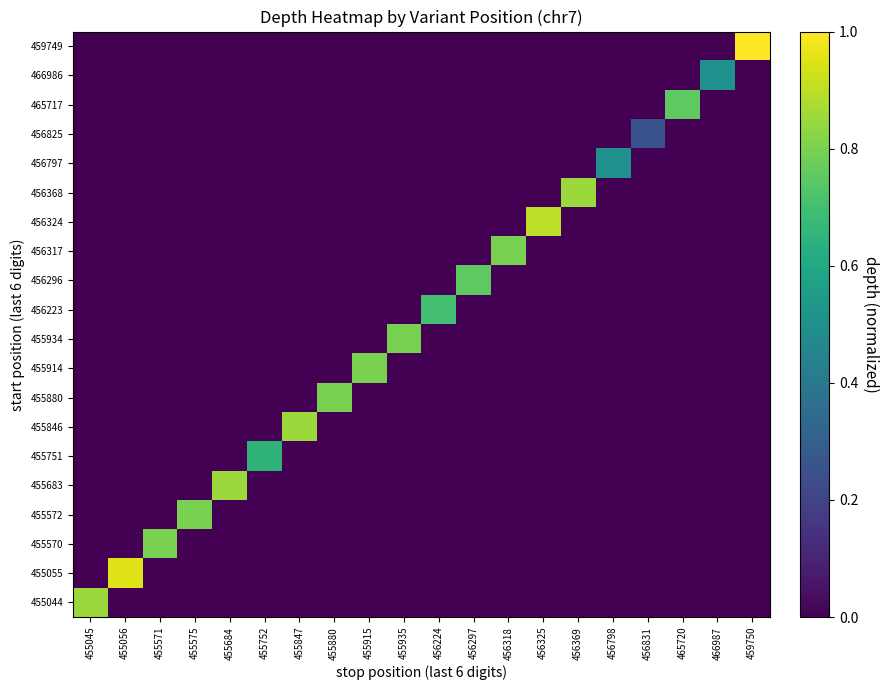

Rank the series at 455935 from lowest to highest value.

455044, 455055, 455570, 455572, 455683, 455751, 455846, 455880, 455914, 456223, 456296, 456317, 456324, 456368, 456797, 456825, 465717, 466986, 459749, 455934